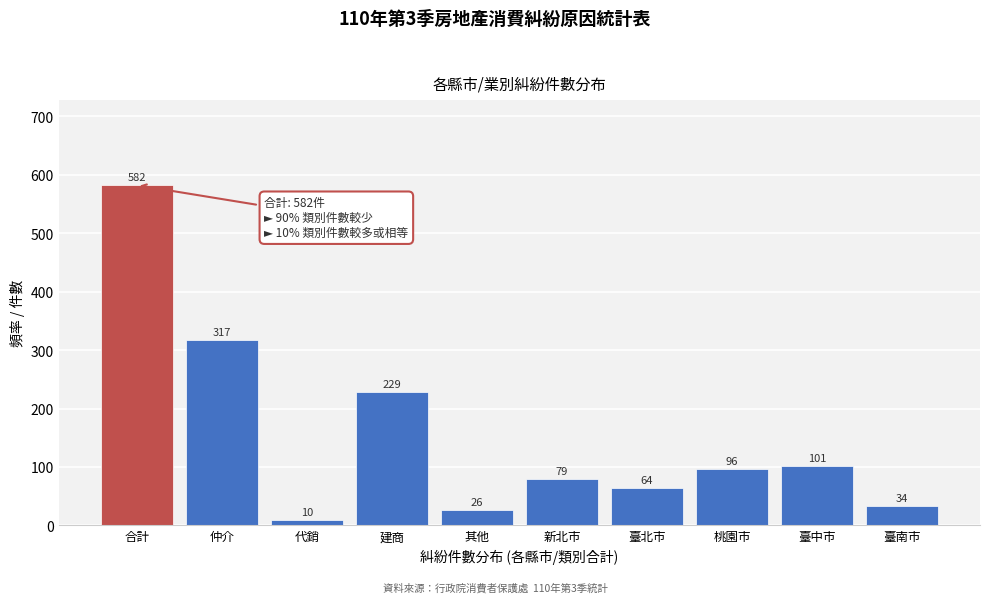

Reading right to left, extract all data points from this chart.

34	101	96	64	79	26	229	10	317	582